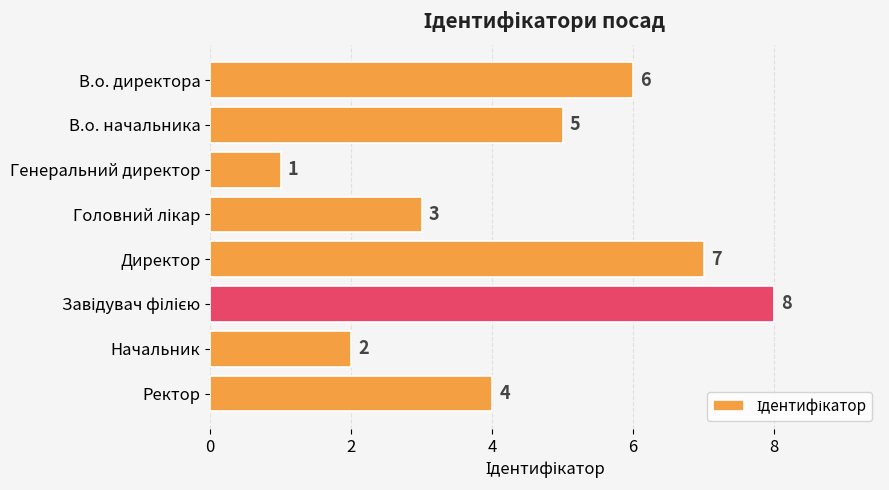

What is the smallest value displayed?

1